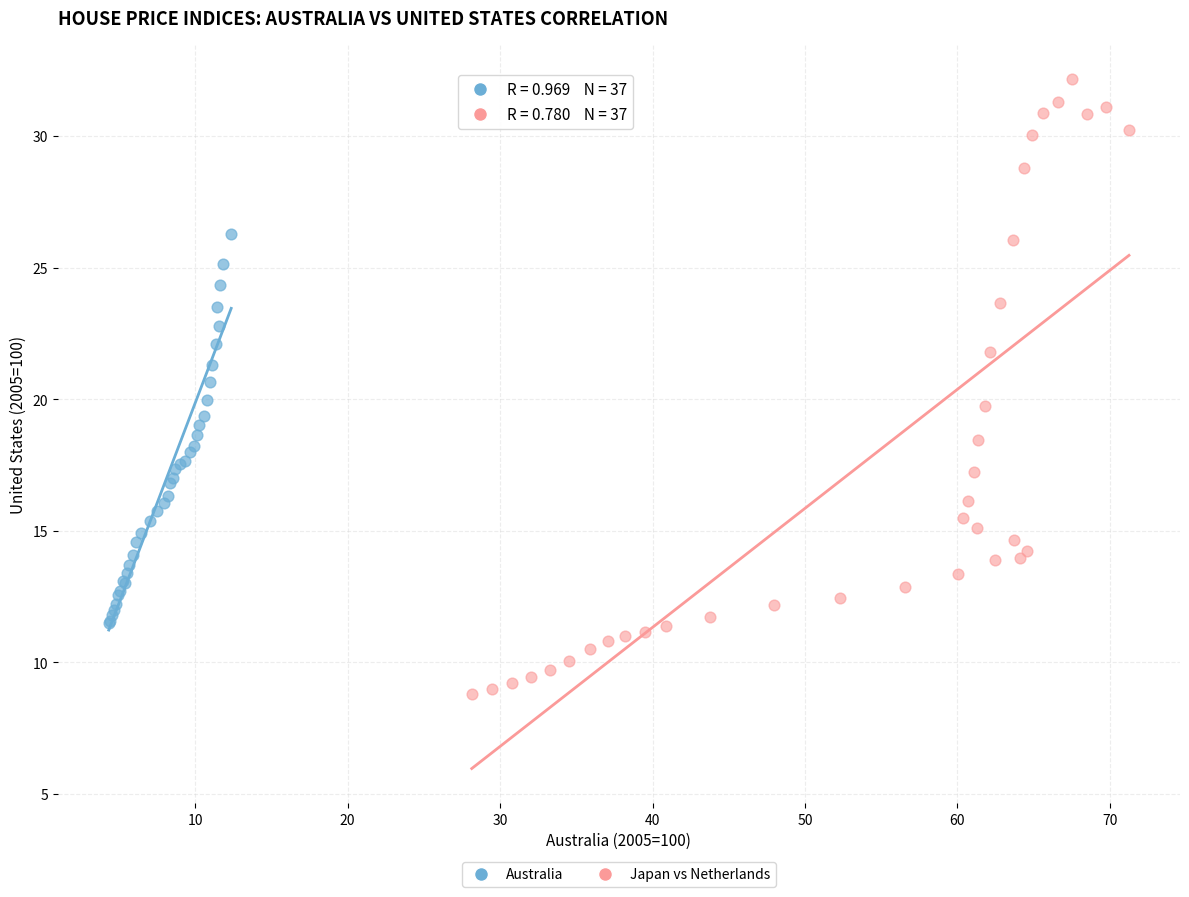

Which series has the largest Y range (max minus min)?

Japan vs Netherlands